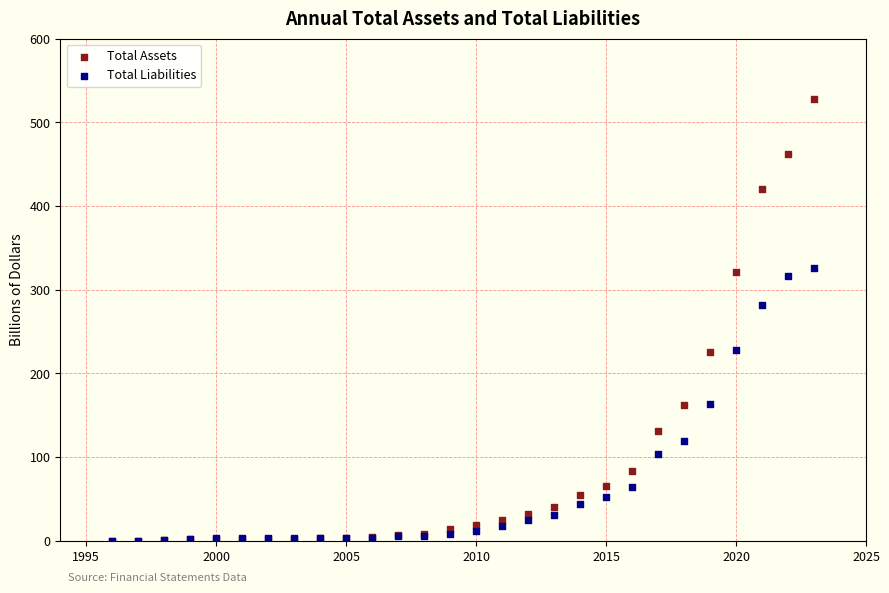

In the Total Assets series, what Y value is closest to 263?

225.2